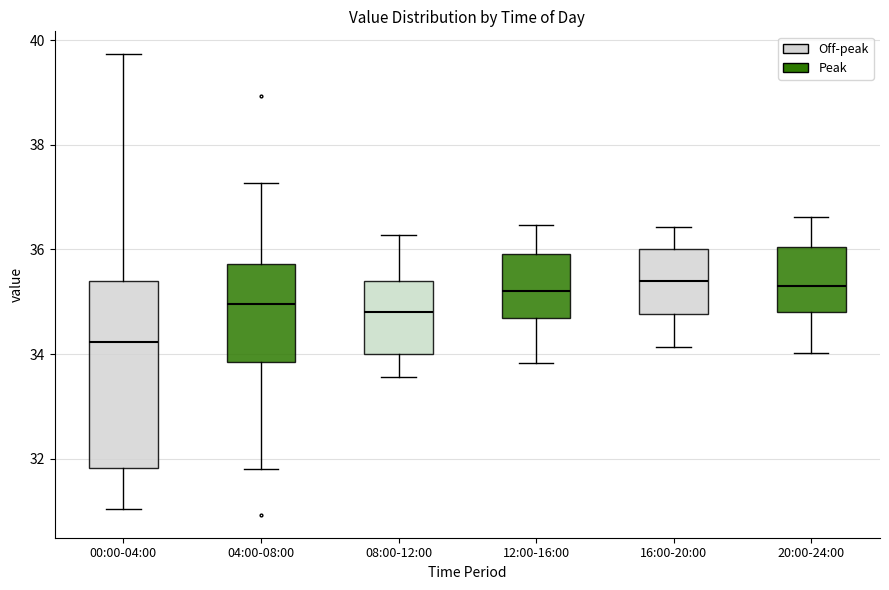

Reading left to right, read every box against the y-axis: the position of its median line, the range the box covers, and the ends of its whiskers. The values are not printed on the chart, so give them approximately, as read against the axis.

00:00-04:00: median 34.2, box 31.8 to 35.4, whiskers 31.0 to 39.8
04:00-08:00: median 35.0, box 33.8 to 35.8, whiskers 31.8 to 37.2
08:00-12:00: median 34.8, box 34.0 to 35.4, whiskers 33.6 to 36.2
12:00-16:00: median 35.2, box 34.6 to 36.0, whiskers 33.8 to 36.4
16:00-20:00: median 35.4, box 34.8 to 36.0, whiskers 34.2 to 36.4
20:00-24:00: median 35.4, box 34.8 to 36.0, whiskers 34.0 to 36.6